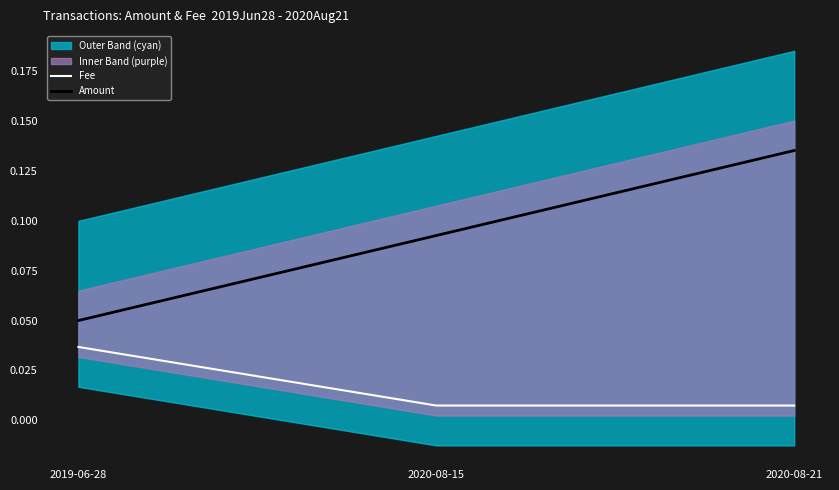

At 2020-08-21, list the series in order from smallest to largest.

Fee, Amount